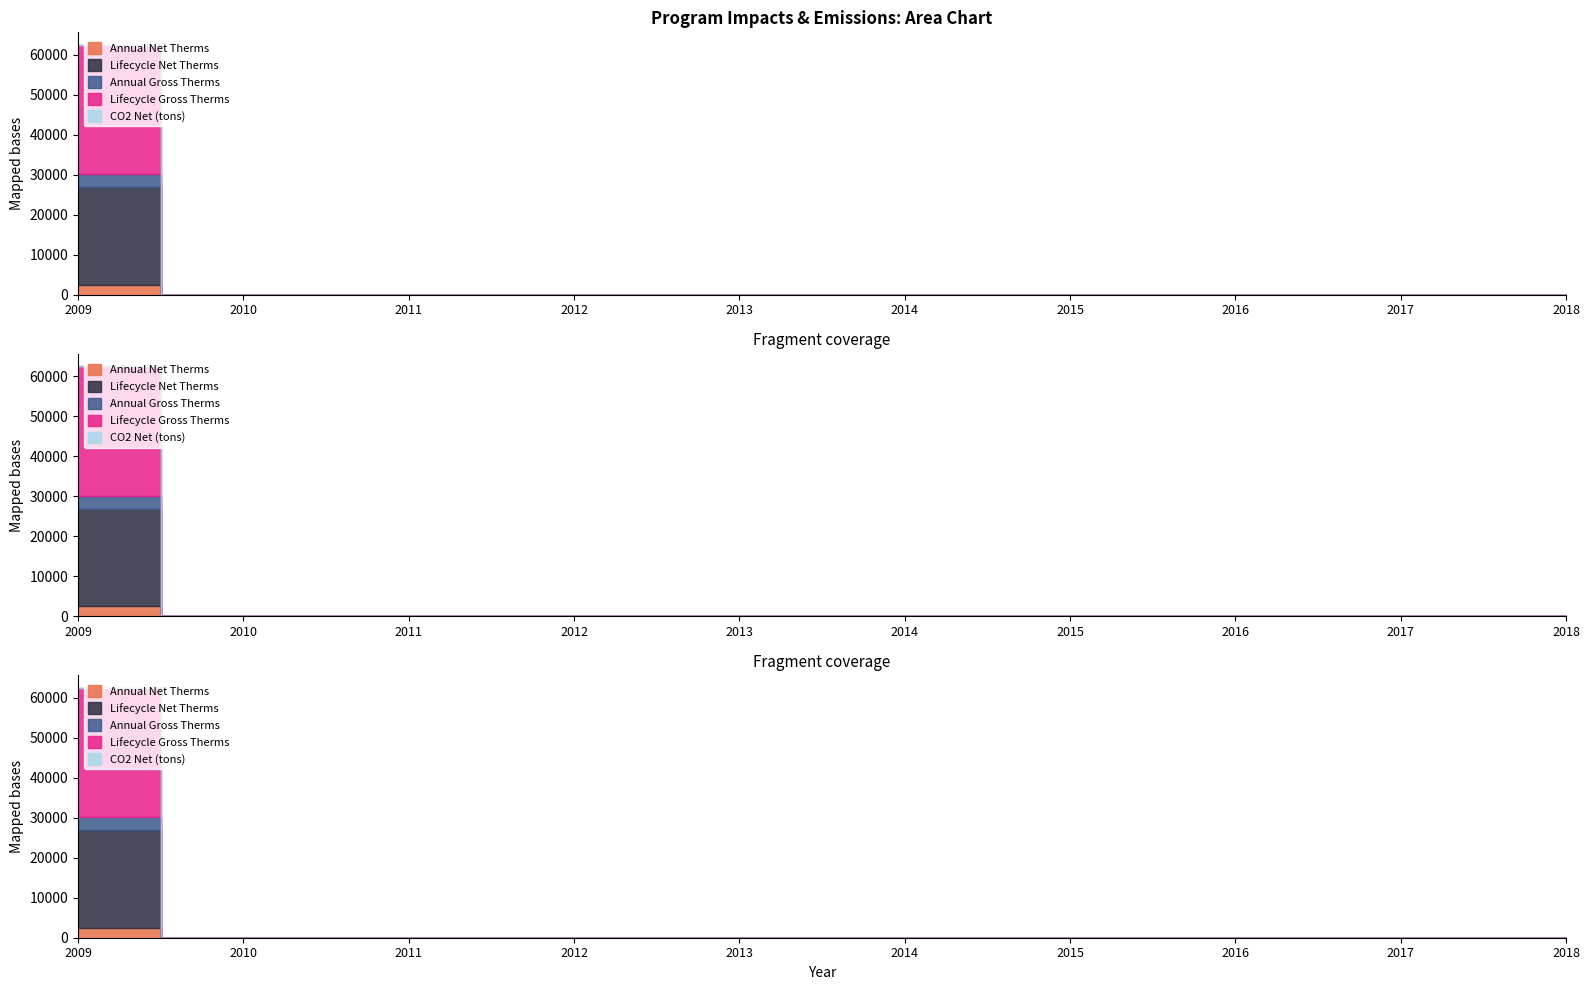

At which category is the sum across all series the highest?

2009